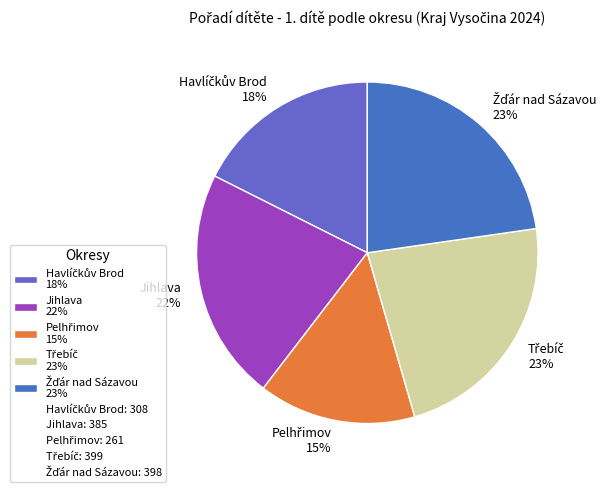

To the nearest percent, what is the average slice percentage?

20%